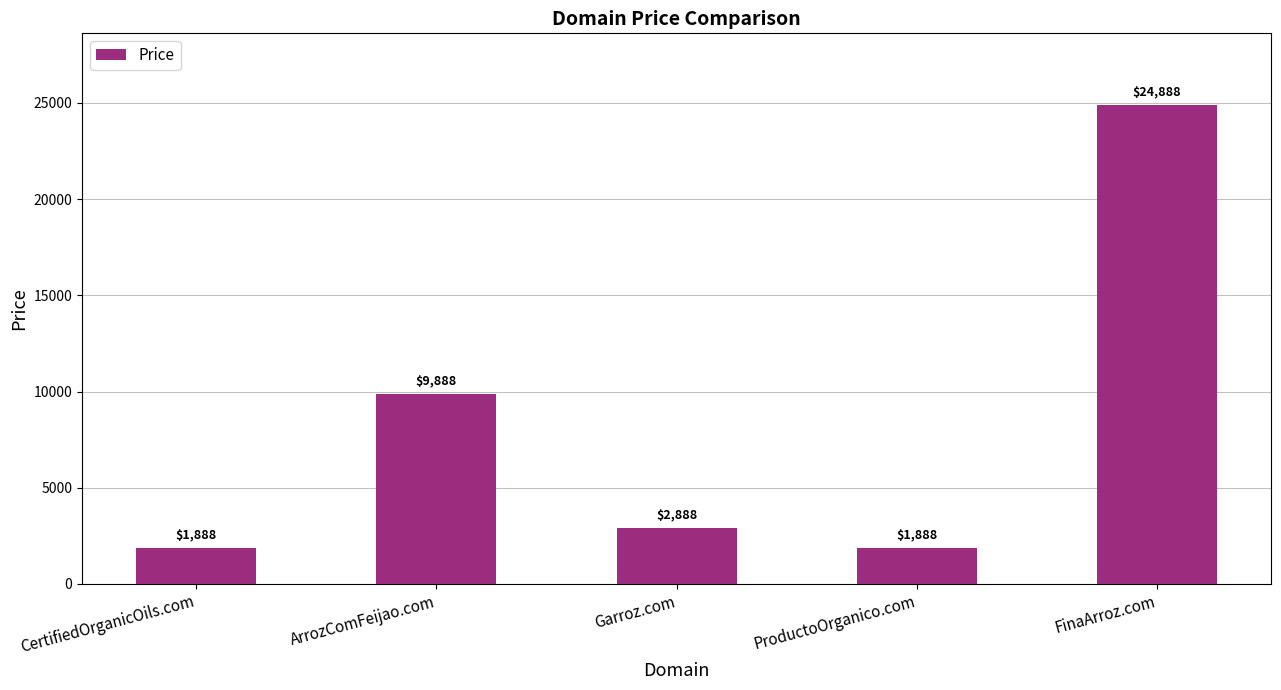

How many values are below 2888?

2